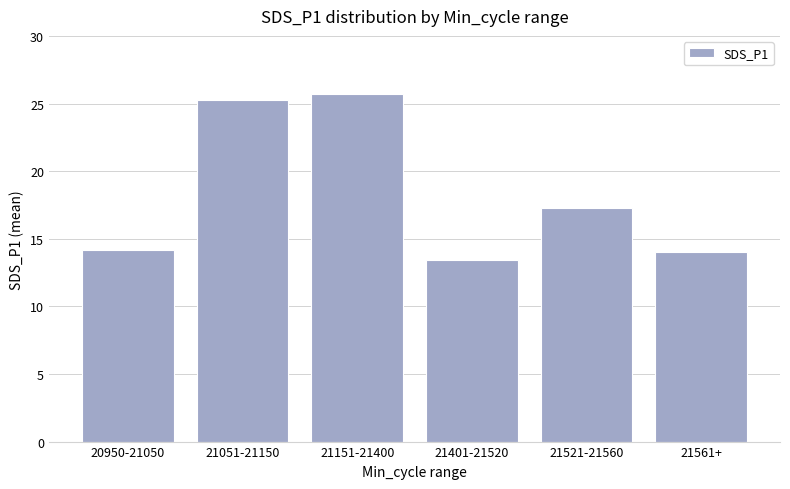

What value does the data have at 21151-21400?

25.7